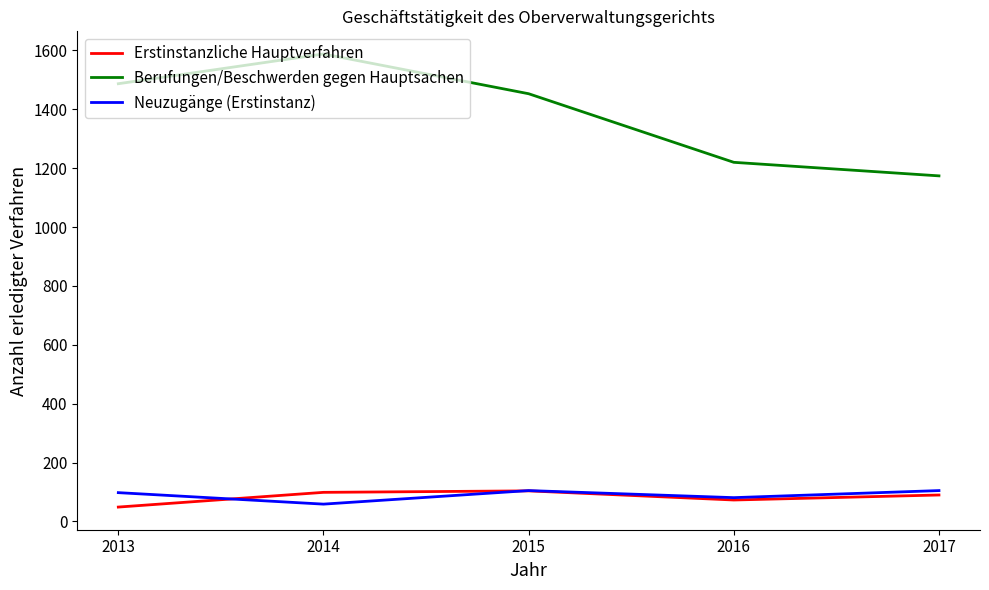

Is it true that Berufungen/Beschwerden gegen Hauptsachen equals 1220 at 2016?

True